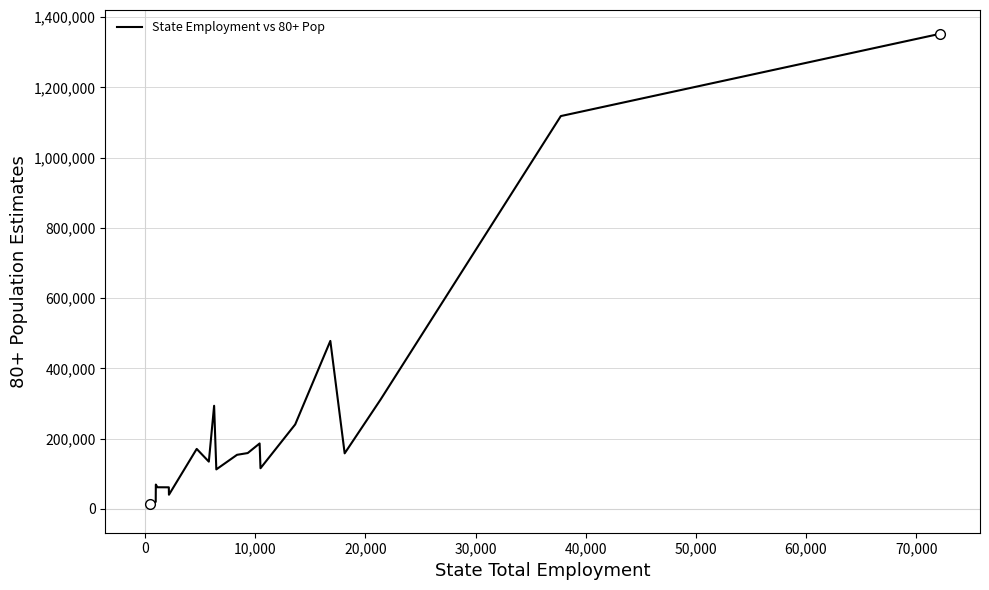

How many values are below 158351?

10